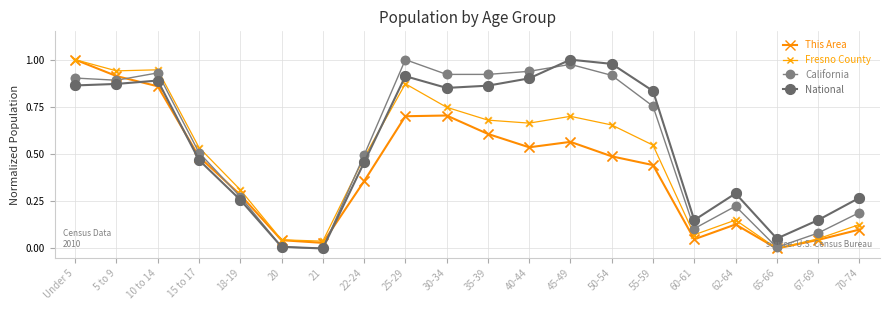

At which category is the sum across all series the highest?

Under 5